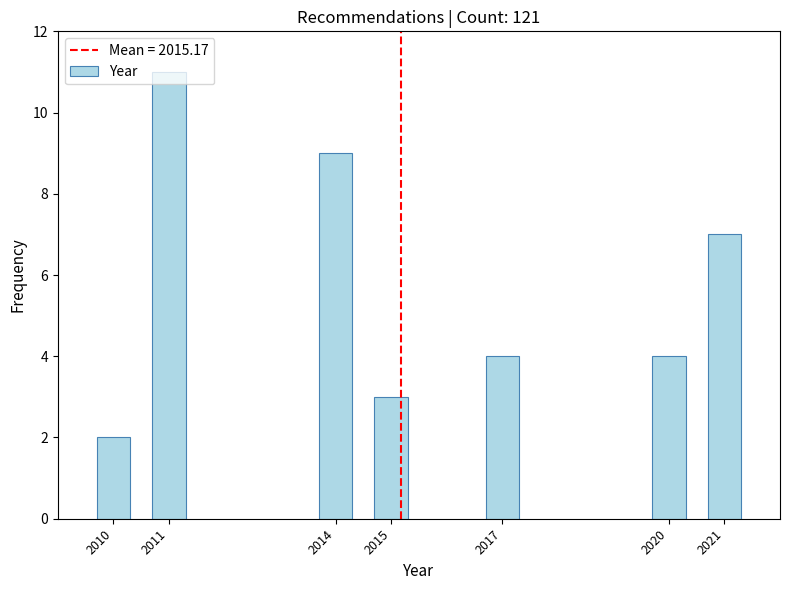

What is the difference between the maximum and minimum values?

9